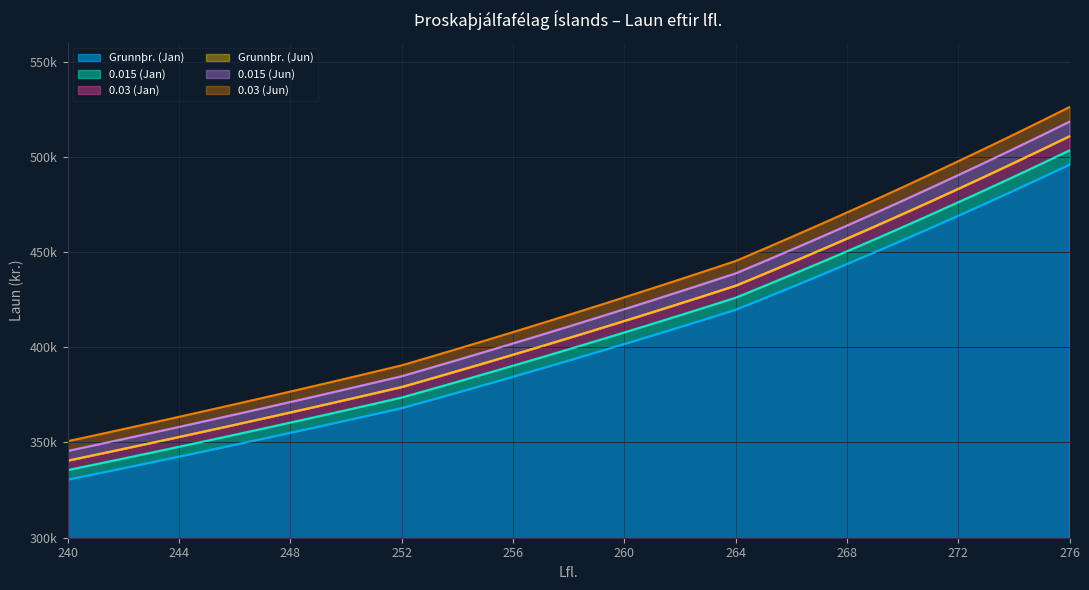

Rank the series by their maximum value, from highest to lowest.

0.03 (Jun), 0.015 (Jun), 0.03 (Jan), Grunnþr. (Jun), 0.015 (Jan), Grunnþr. (Jan)